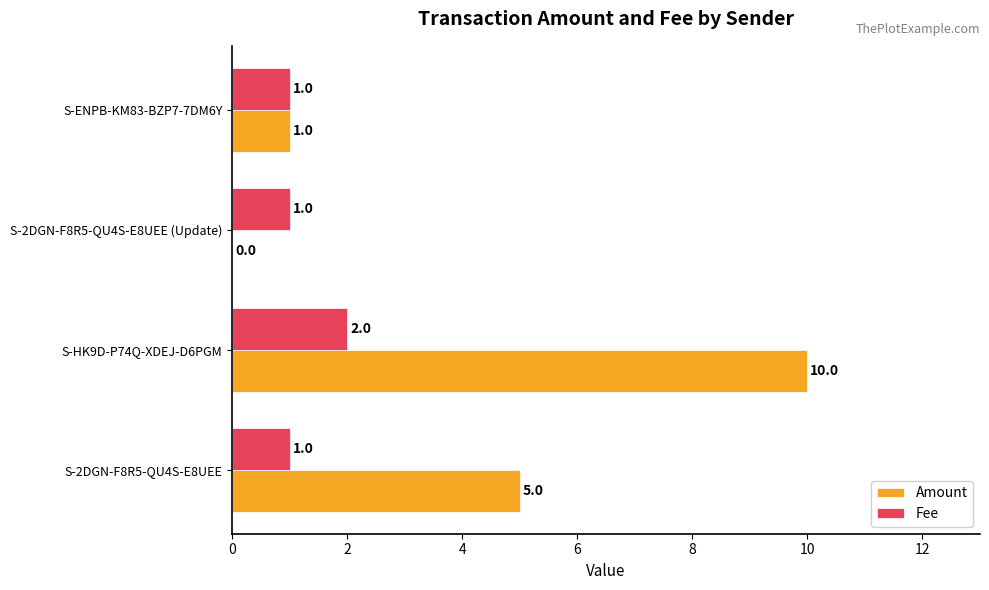

Where is Amount nearest to the value 5?

S-2DGN-F8R5-QU4S-E8UEE